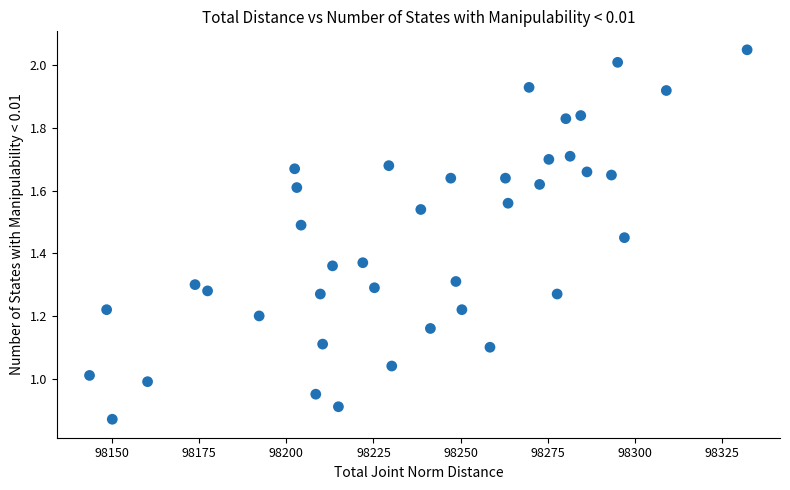

What is the range of X values (max minus min)?

188.8